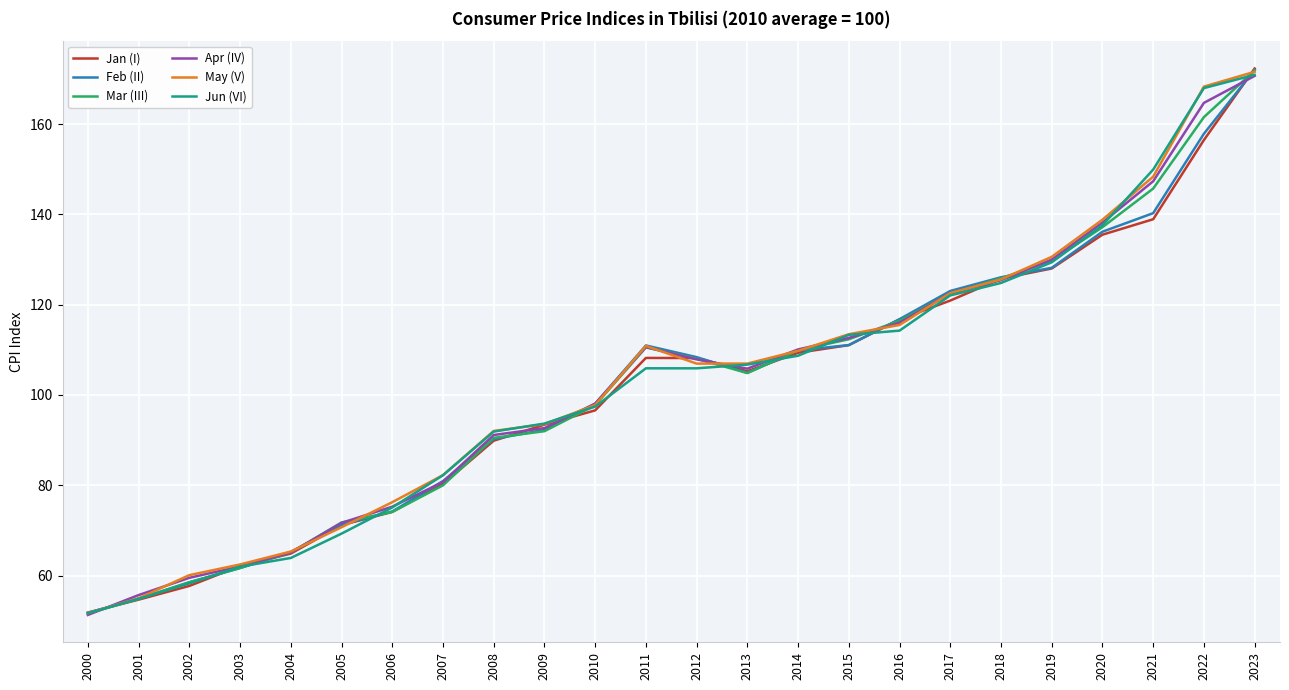

Is it true that Jan (I) equals 111.0 at 2015?

True